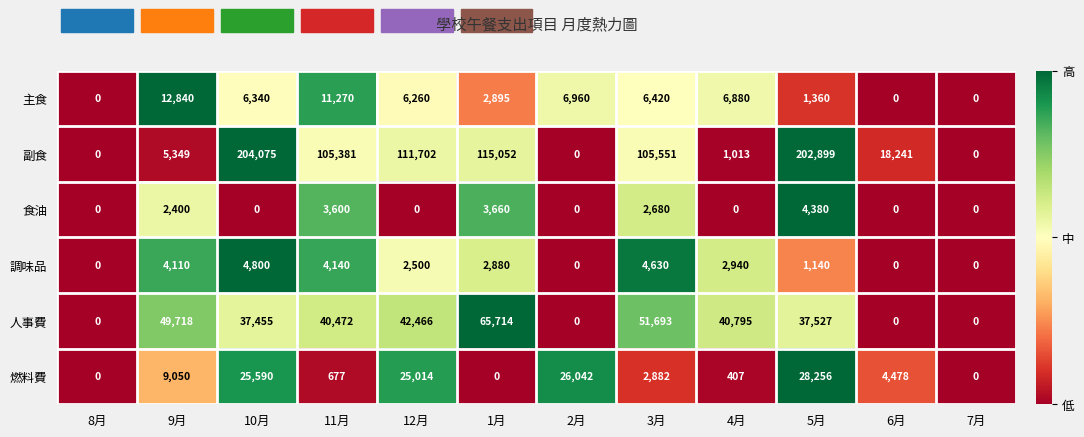

Is it true that 調味品 equals 824 at 4月?

False